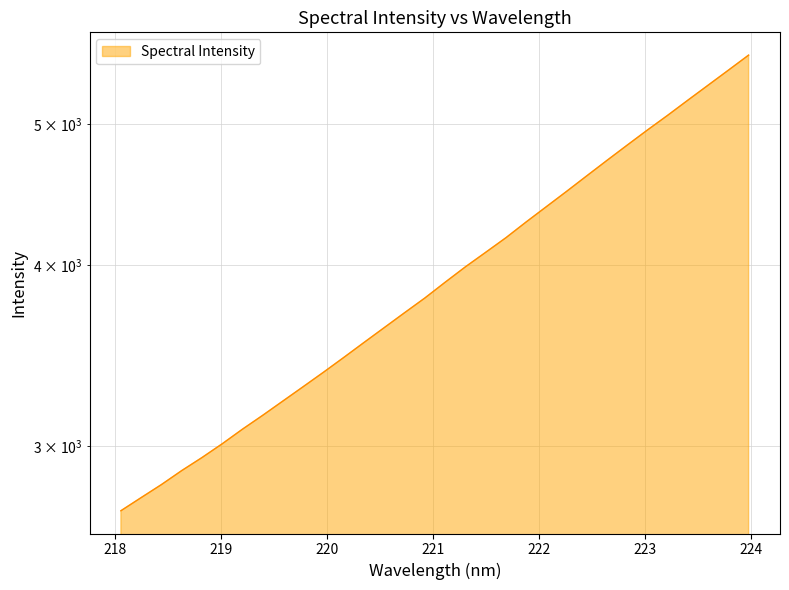

Reading right to left, list all the values displayed in this chart.

5580.3	5448.5	5320.5	5195.6	5072.1	4955.1	4837.6	4721.8	4607.1	4494.7	4386.8	4281.4	4175.6	4079.9	3987.1	3890.9	3794.9	3707.4	3621.1	3536.6	3453.4	3373.5	3297.1	3223.0	3150.4	3081.7	3011.1	2945.8	2885.5	2822.2	2764.5	2707.4